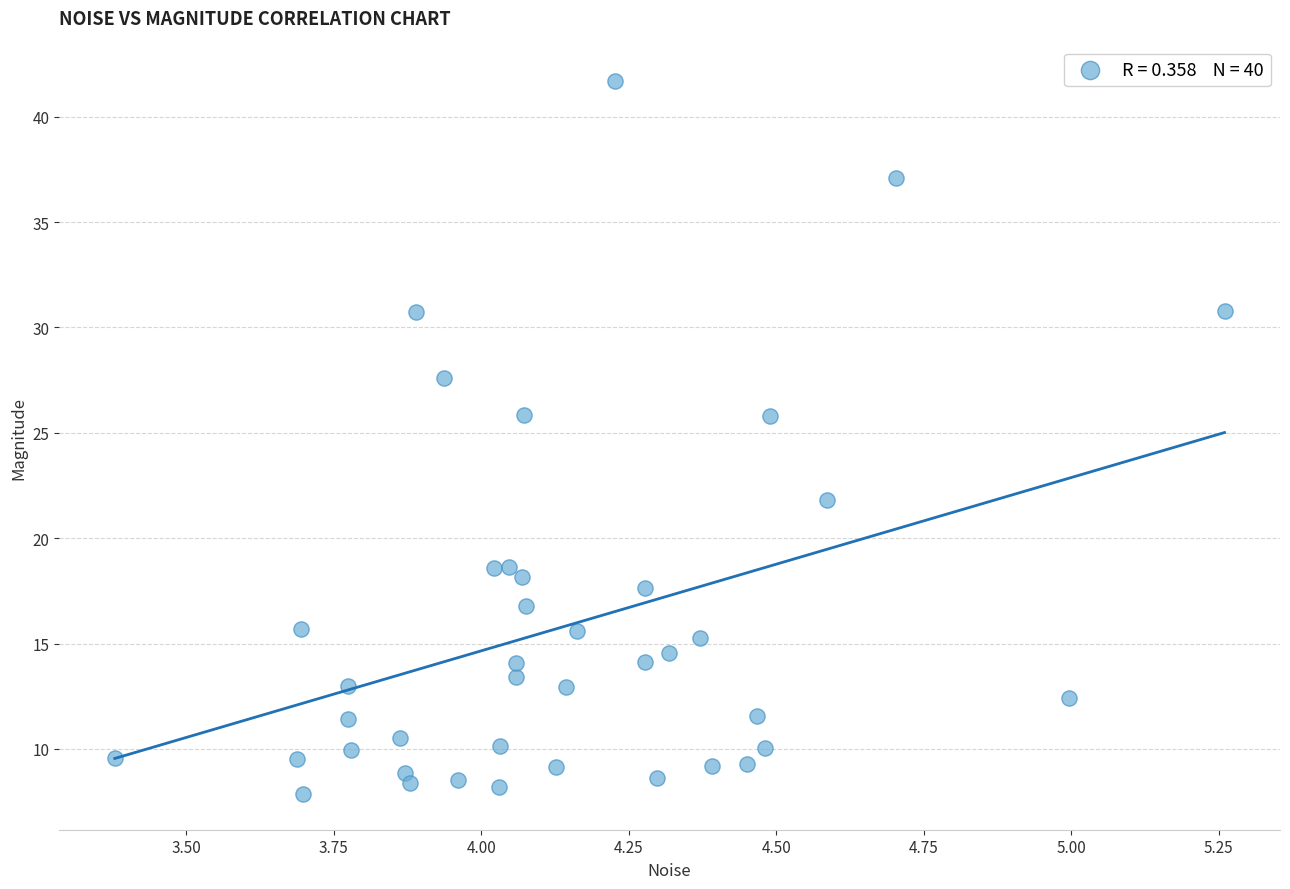

What is the range of Y values (max minus min)?

33.9